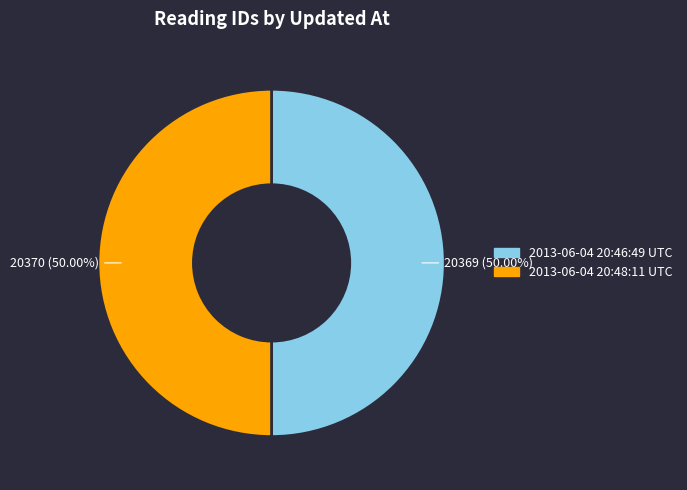

To the nearest percent, what is the average slice percentage?

50%